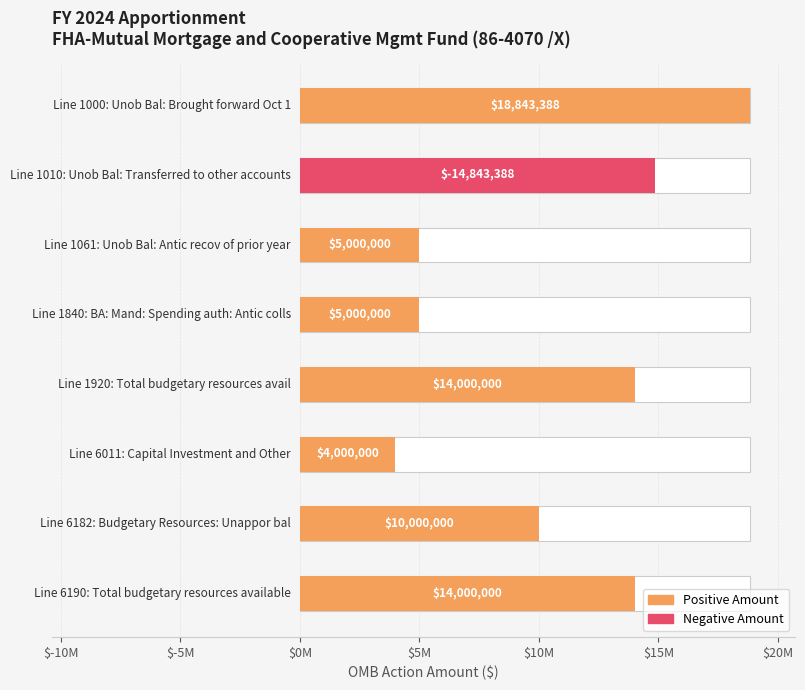

What is the value of the 5th bar from the left?

14000000